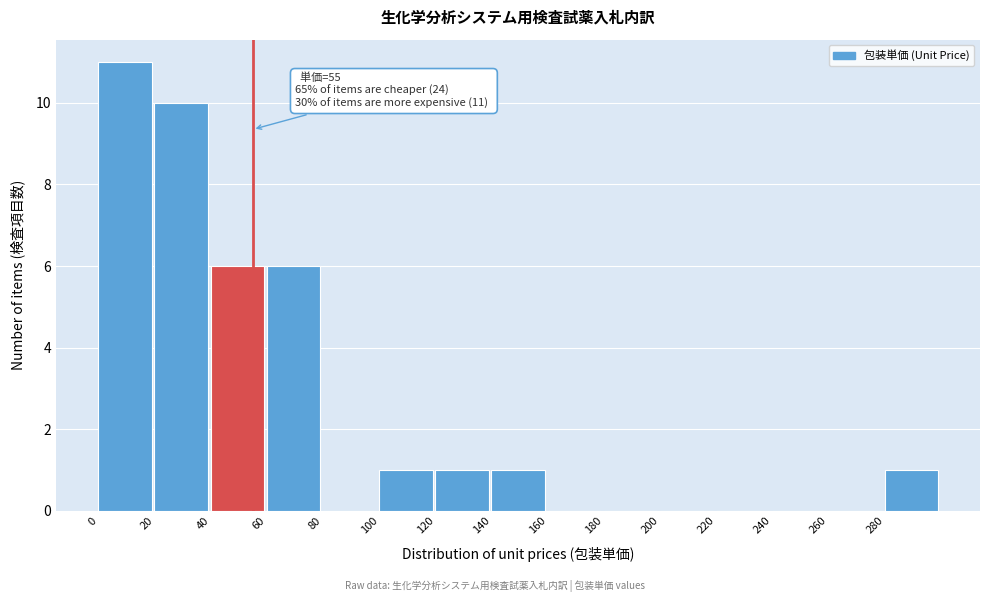

Which range on the x-axis has the tallest bar?

0 to 20